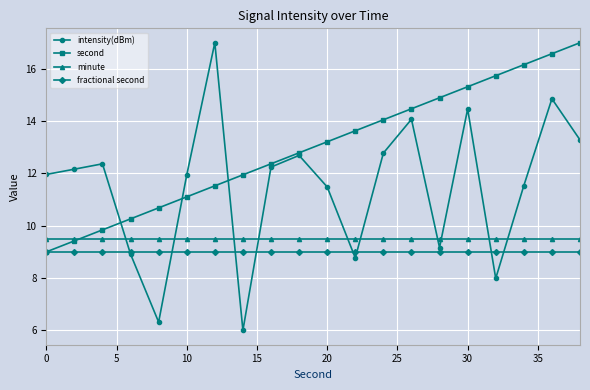

What is the value of the intensity(dBm) point at the 9th from the left?

12.2